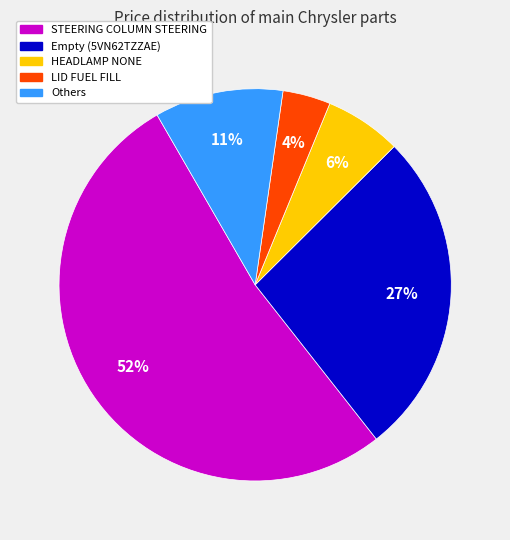

Does any single category account for the majority?

Yes